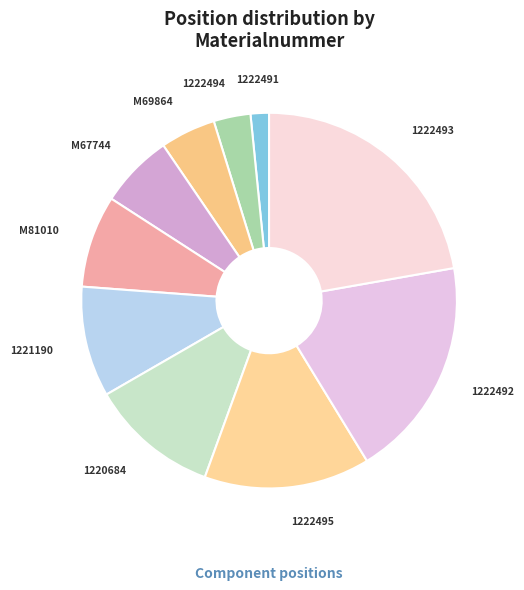

Rank the categories by value from highest to lowest.

1222493, 1222492, 1222495, 1220684, 1221190, M81010, M67744, M69864, 1222494, 1222491